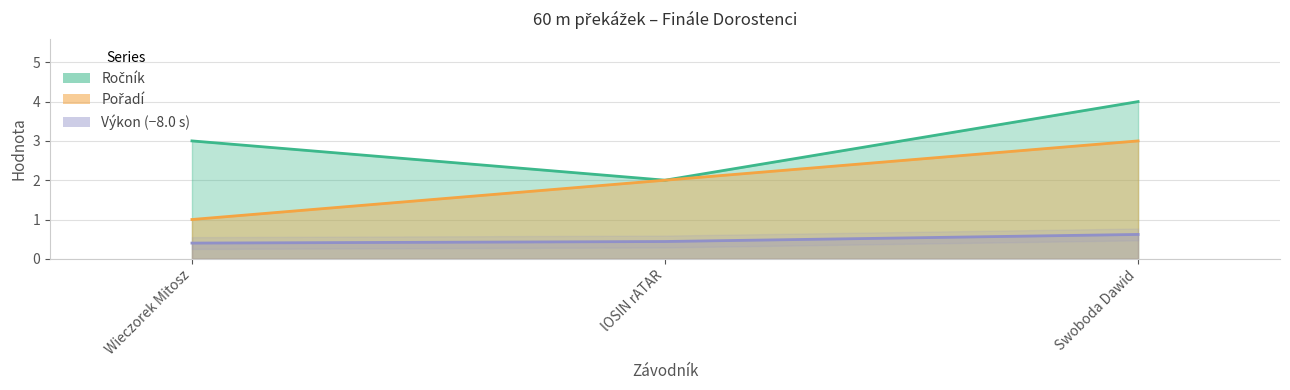

How many lines are shown in the chart?

3